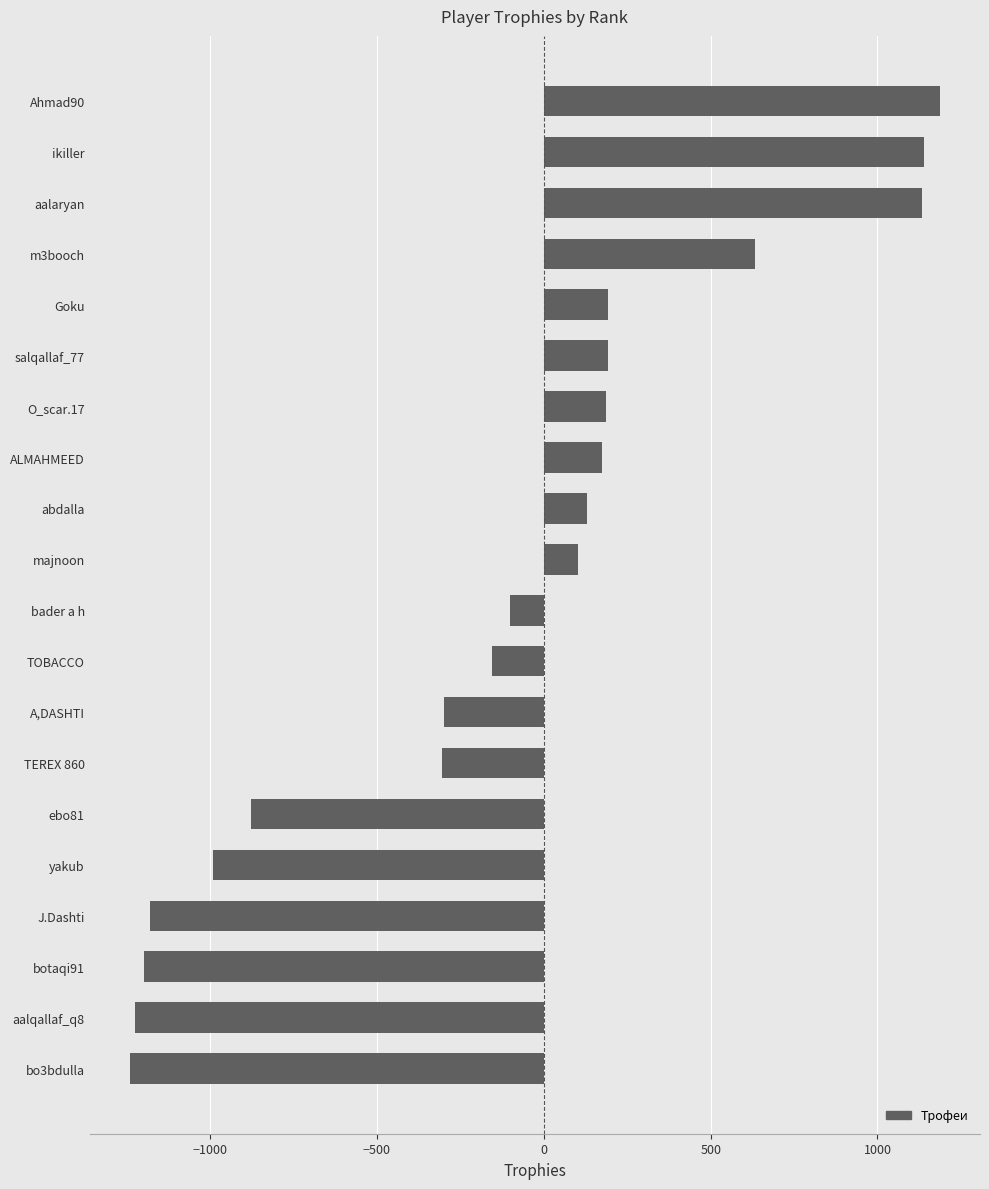

What is the difference between the maximum and minimum values?

2426